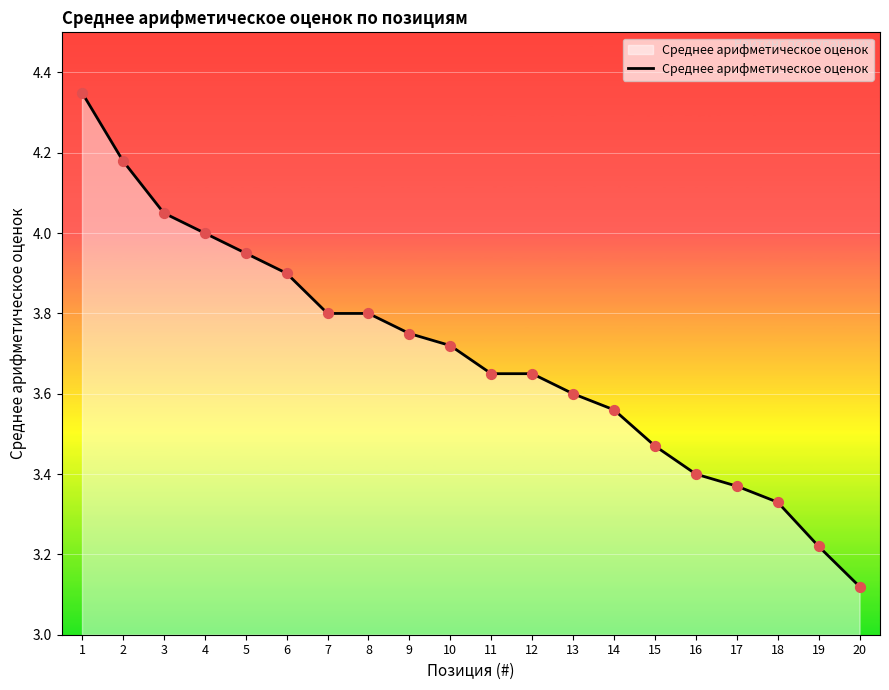

What is the ratio of the value at 9 to the value at 17?

1.1